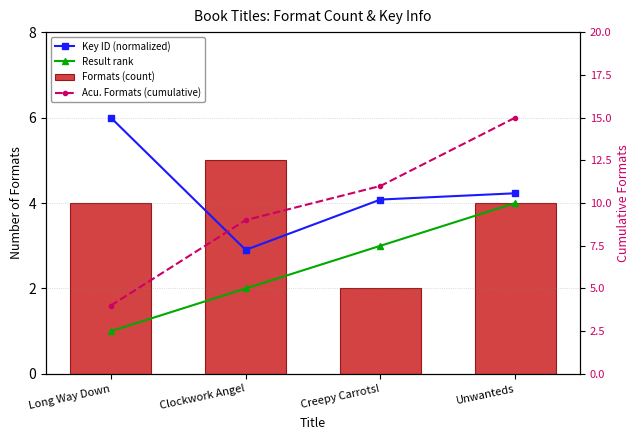

Reading left to right, what are all the values shown in this chart?

Key ID (normalized): 6.0	2.9	4.1	4.2
Result rank: 1.0	2.0	3.0	4.0
Formats (count): 4.0	5.0	2.0	4.0
Acu. Formats (cumulative): 4.0	9.0	11.0	15.0